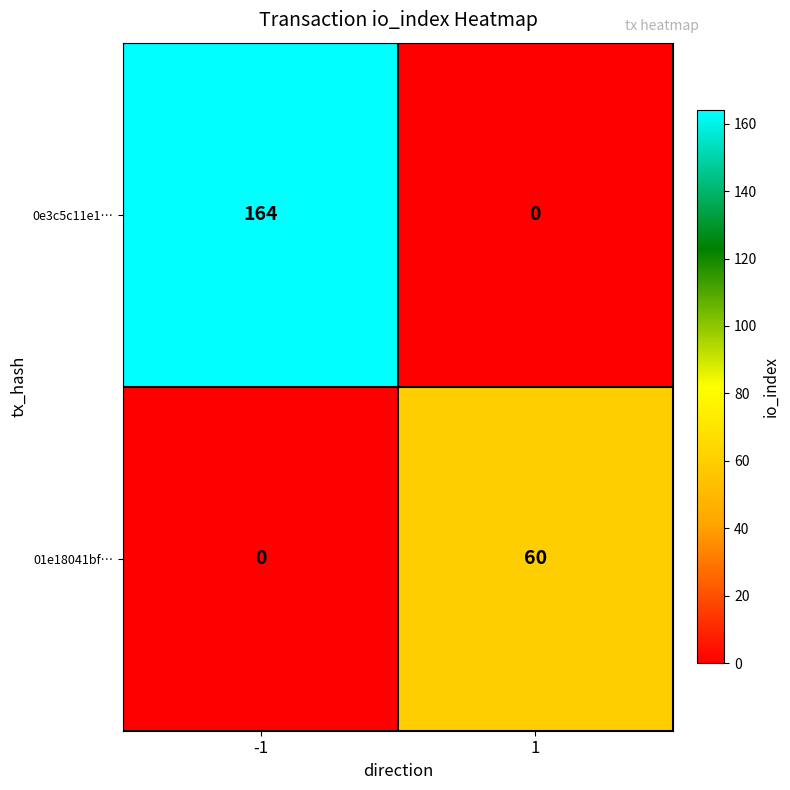

Reading left to right, transcribe all the data shown in this chart.

0e3c5c11e1…: -1=164	1=0
01e18041bf…: -1=0	1=60